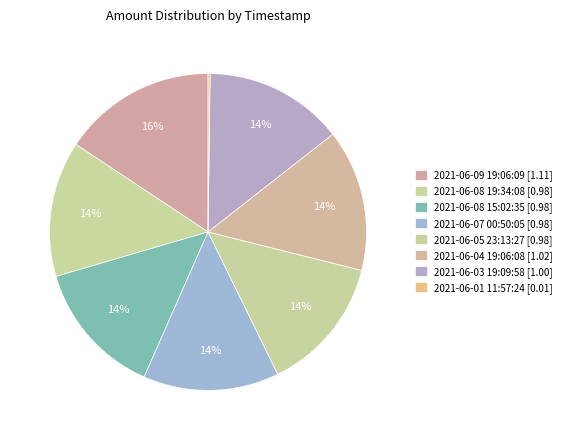

To the nearest percent, what is the average slice percentage?

12%